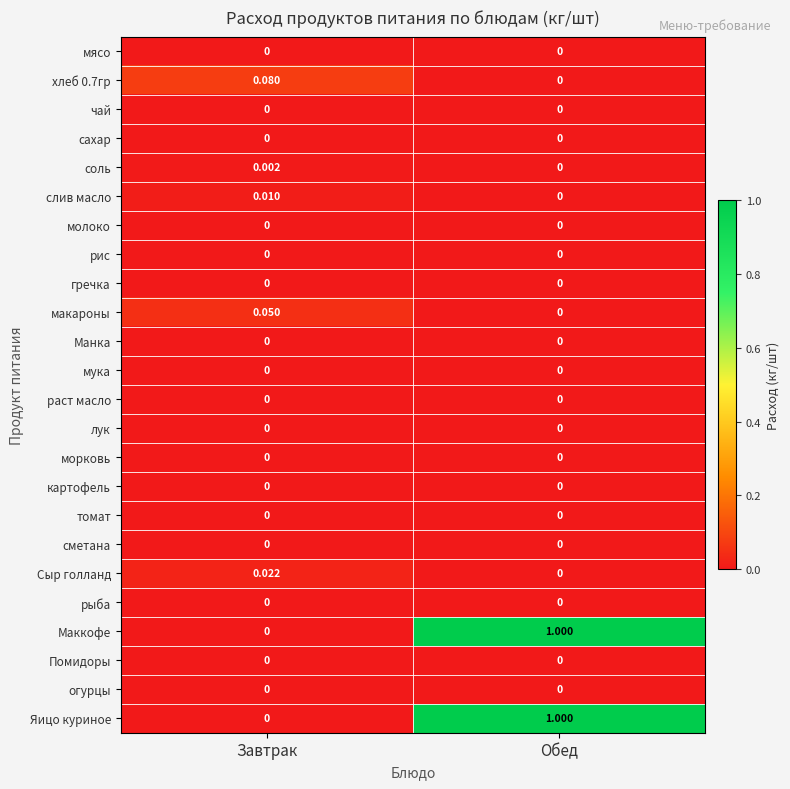

Which label corresponds to the largest value in the chart?

Обед